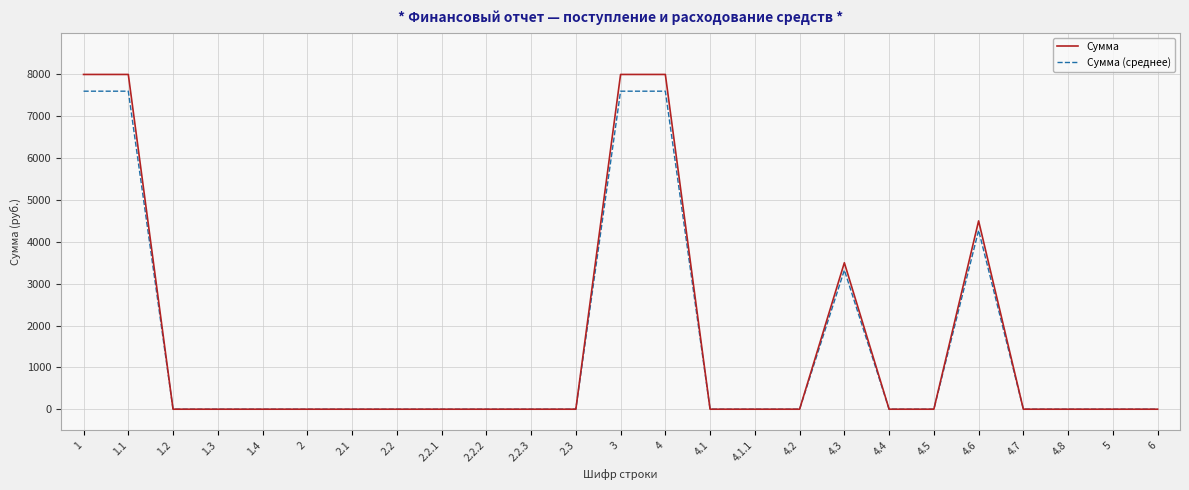

At 3, list the series in order from smallest to largest.

Сумма (среднее), Сумма